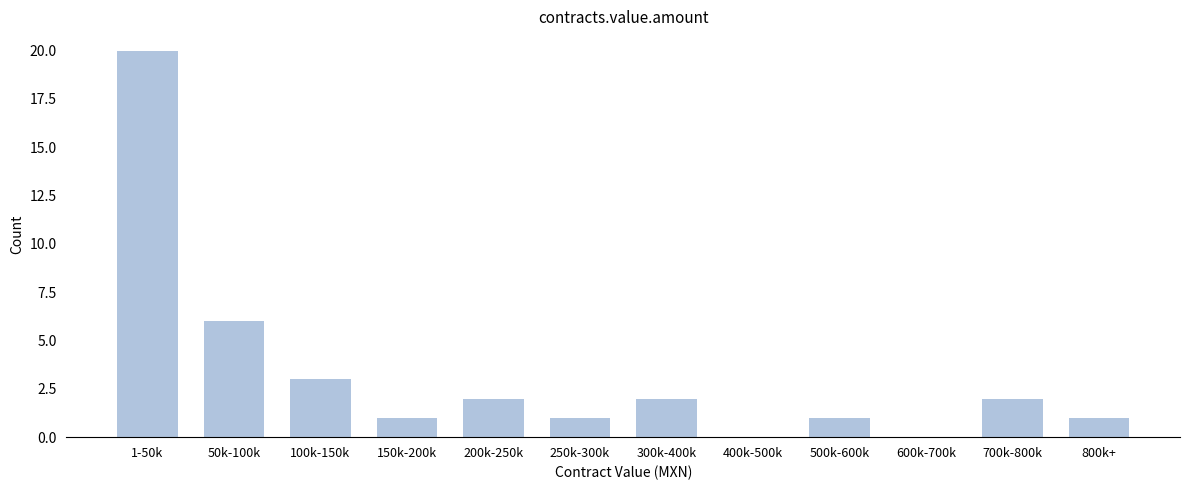

Reading right to left, extract all data points from this chart.

800k+=1	700k-800k=2	600k-700k=0	500k-600k=1	400k-500k=0	300k-400k=2	250k-300k=1	200k-250k=2	150k-200k=1	100k-150k=3	50k-100k=6	1-50k=20